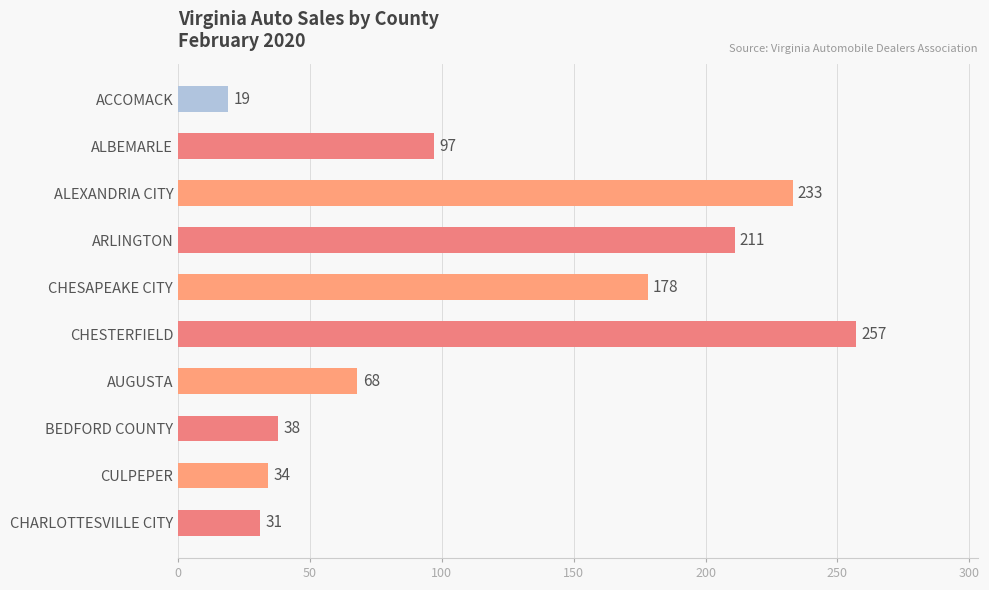

What is the value of the 4th bar from the top?

211